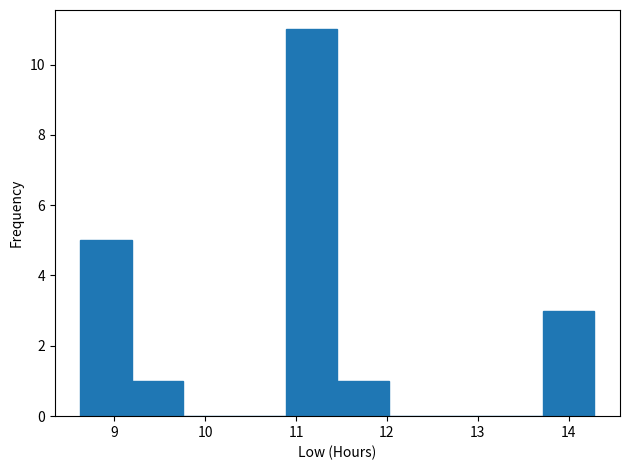

How tall is the bar that spans 11.5 to 12.0 on the x-axis? Neither the bar edges nor the heights are printed on the chart, so give them approximately, as read against the axes.

1